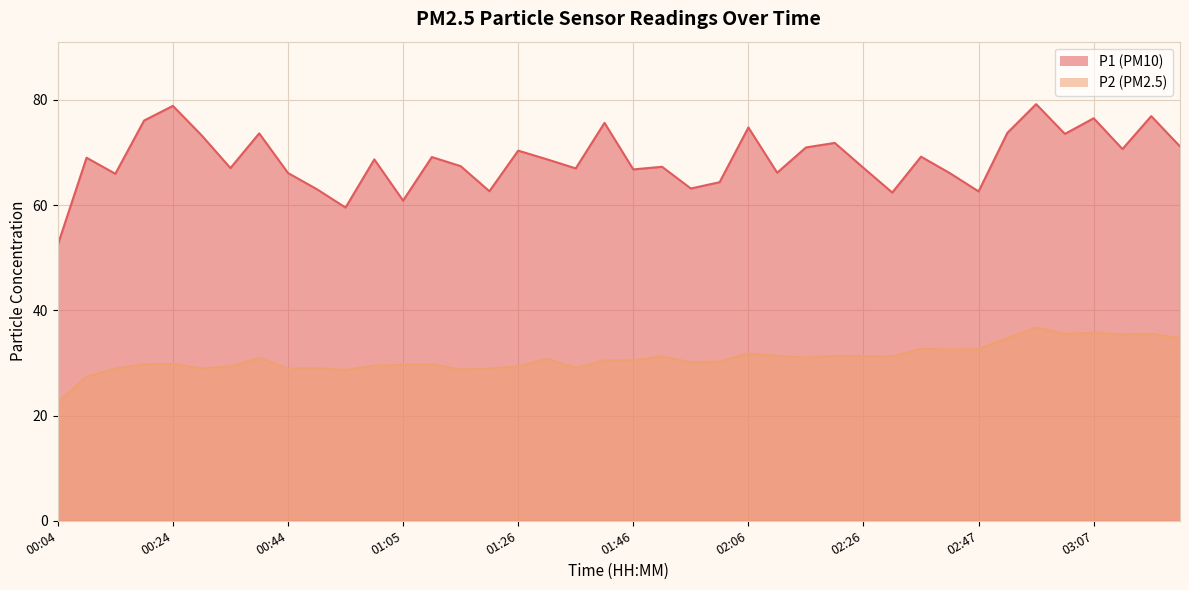

Count the number of data series in this chart.

2